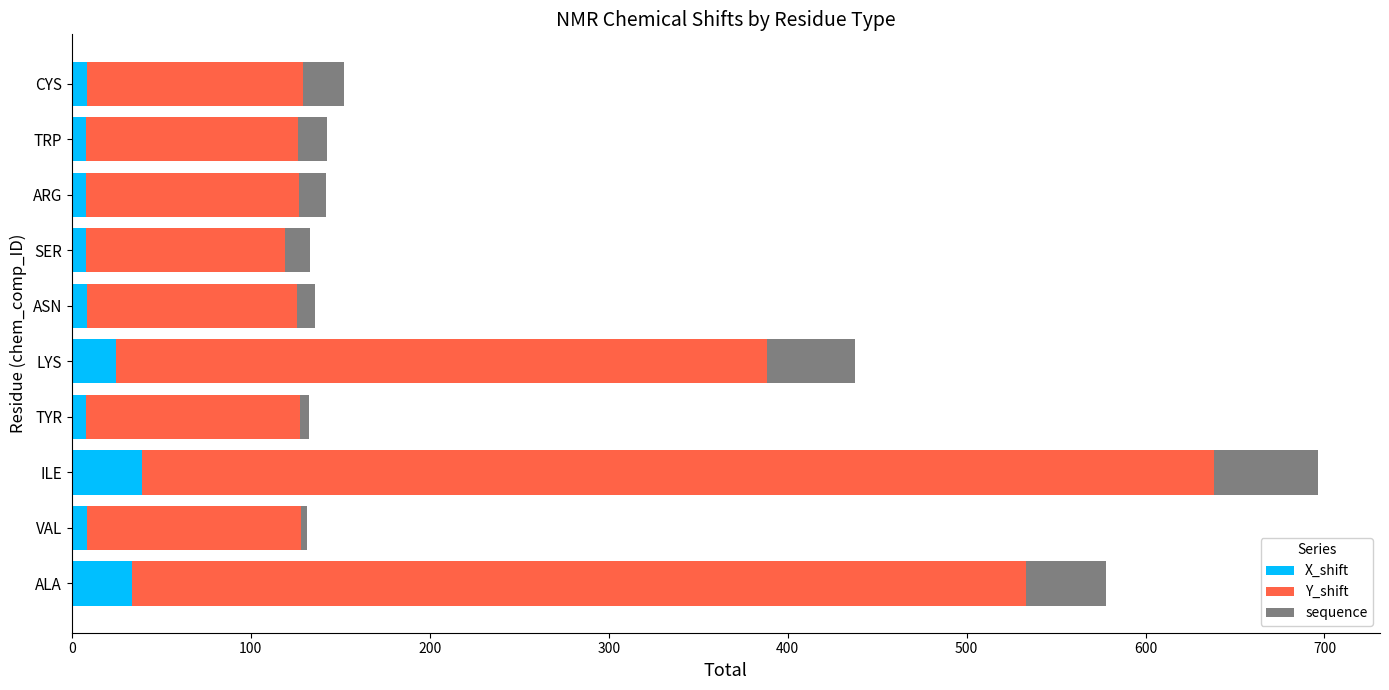

What is the average value of the X_shift series?

15.4